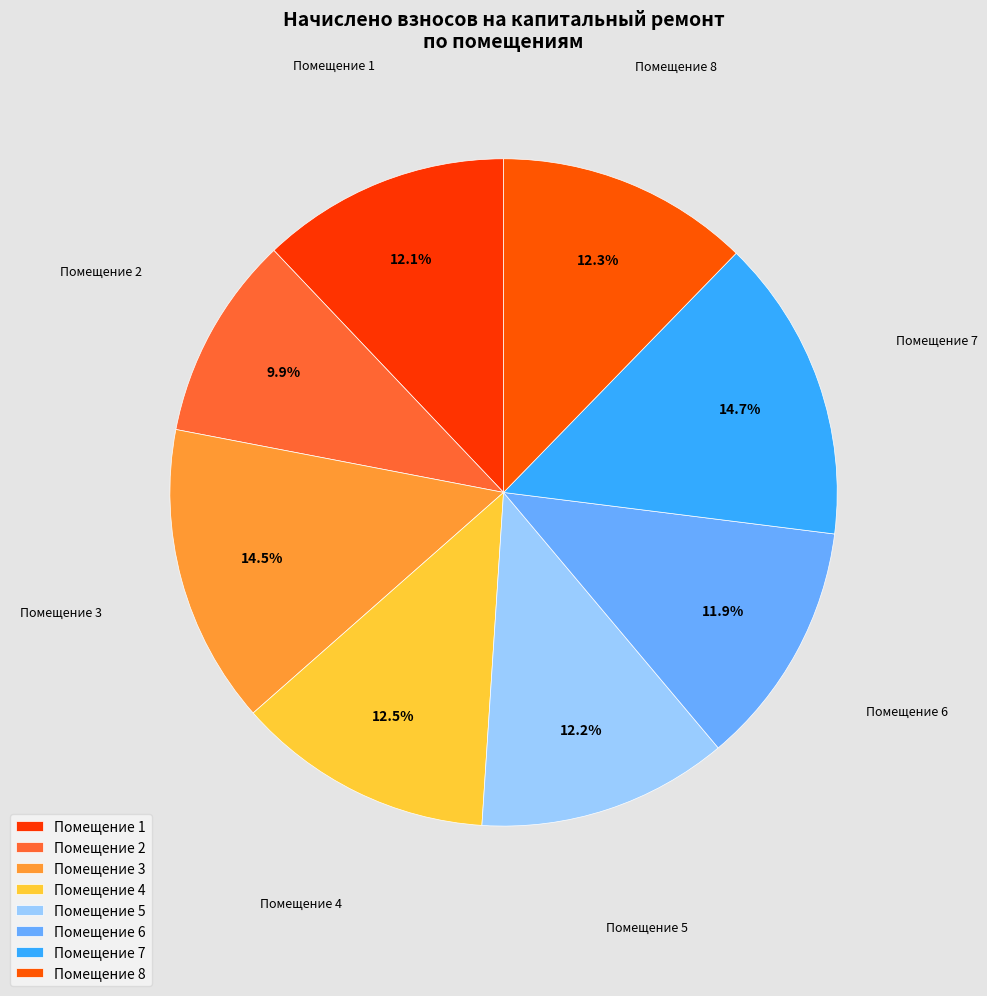

What is the ratio of the value at Помещение 3 to the value at Помещение 7?

1.0